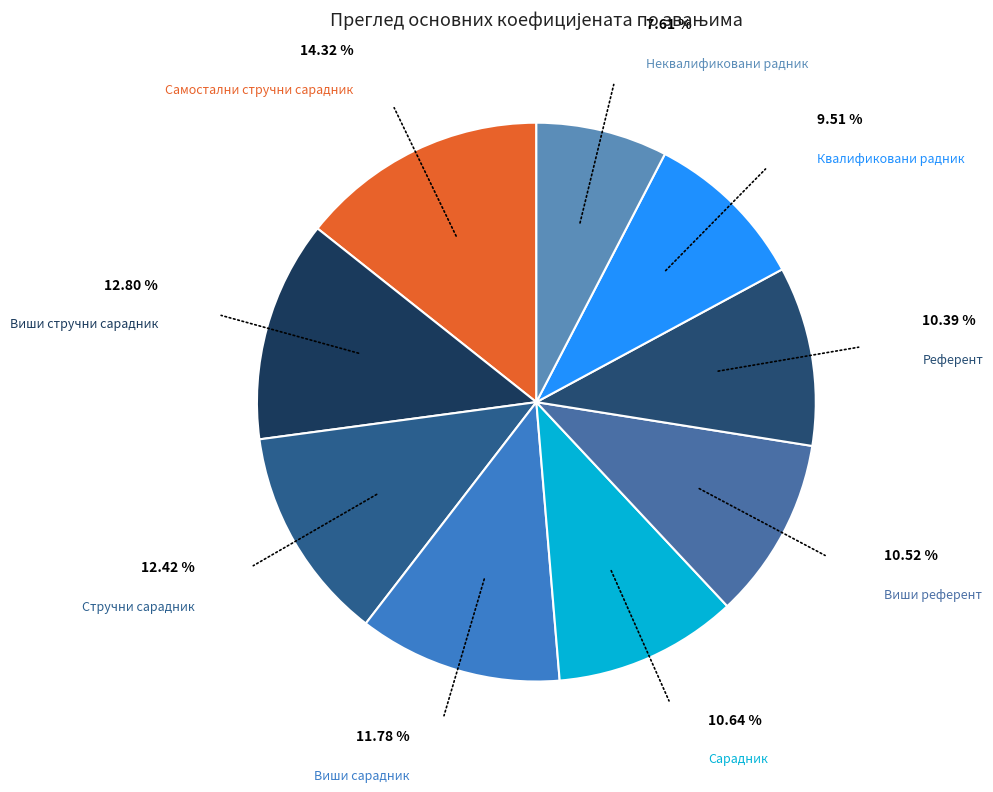

Count the number of slices in the pie.

9